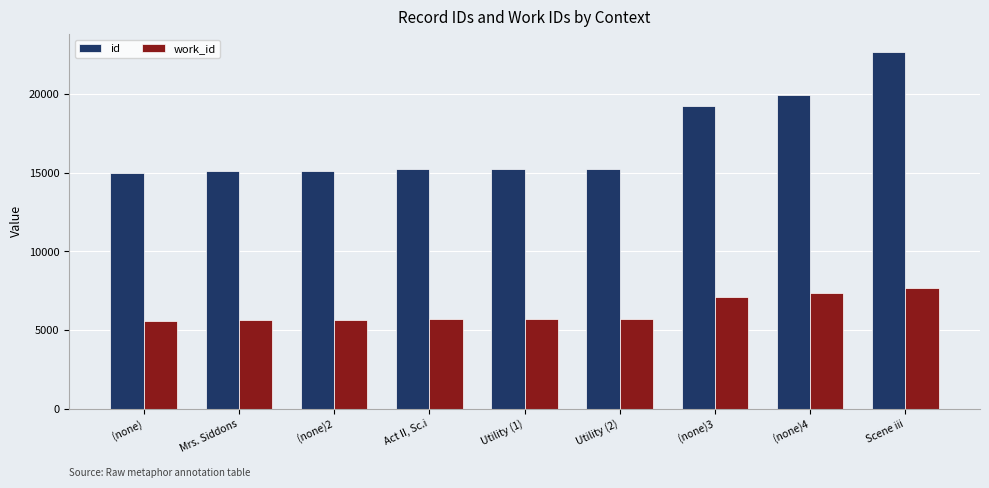

How many values in the work_id series are below 5713?

4